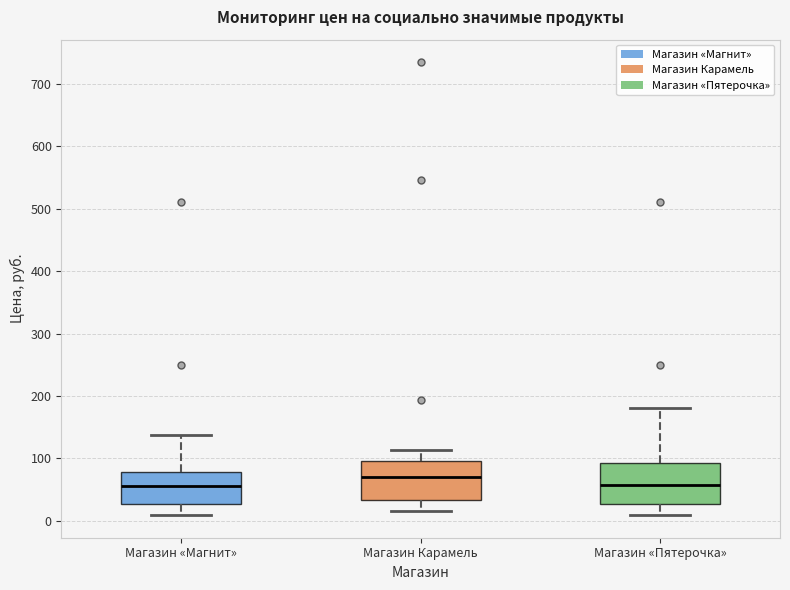

Reading left to right, read every box against the y-axis: the position of its median line, the range the box covers, and the ends of its whiskers. The values are not printed on the chart, so give them approximately, as read against the axis.

Магазин «Магнит»: median 60, box 30 to 80, whiskers 10 to 140
Магазин Карамель: median 70, box 30 to 100, whiskers 20 to 110
Магазин «Пятерочка»: median 60, box 30 to 90, whiskers 10 to 180